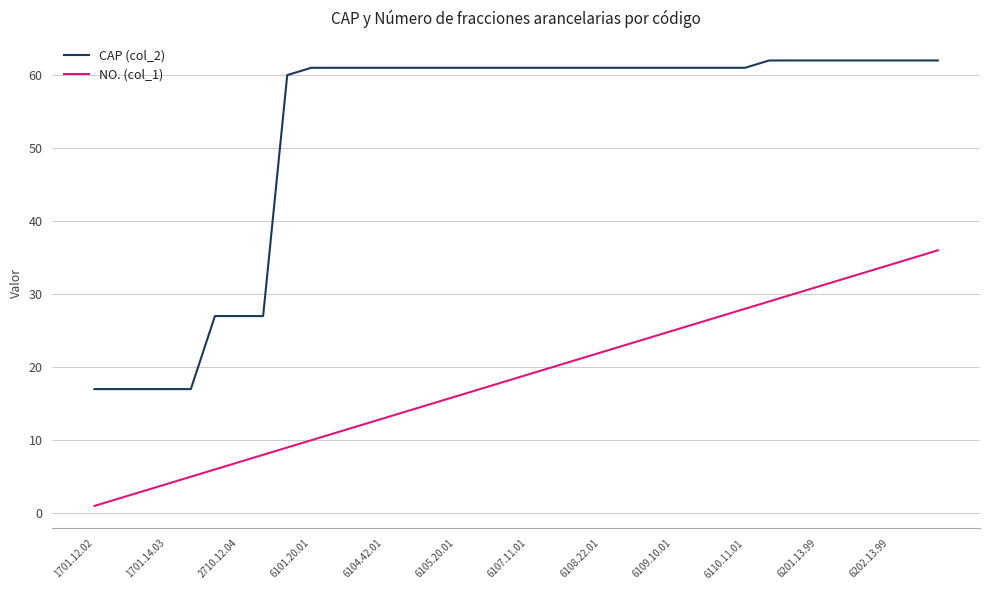

What is the greatest value displayed?

62